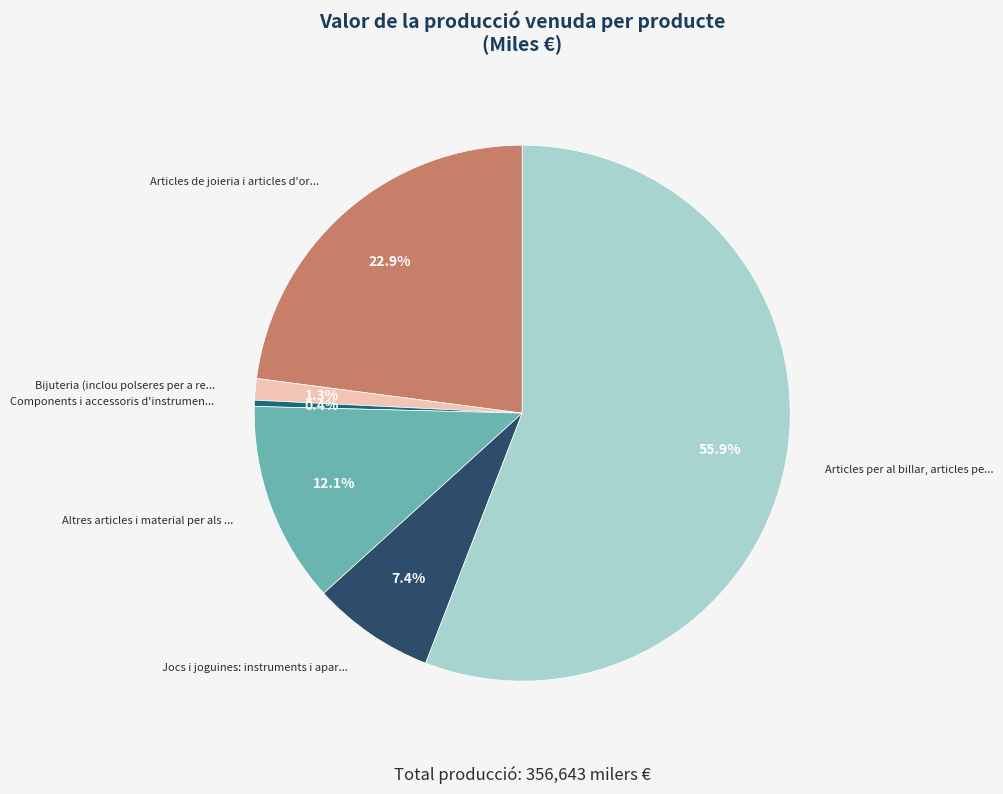

How many slices are in this pie chart?

6